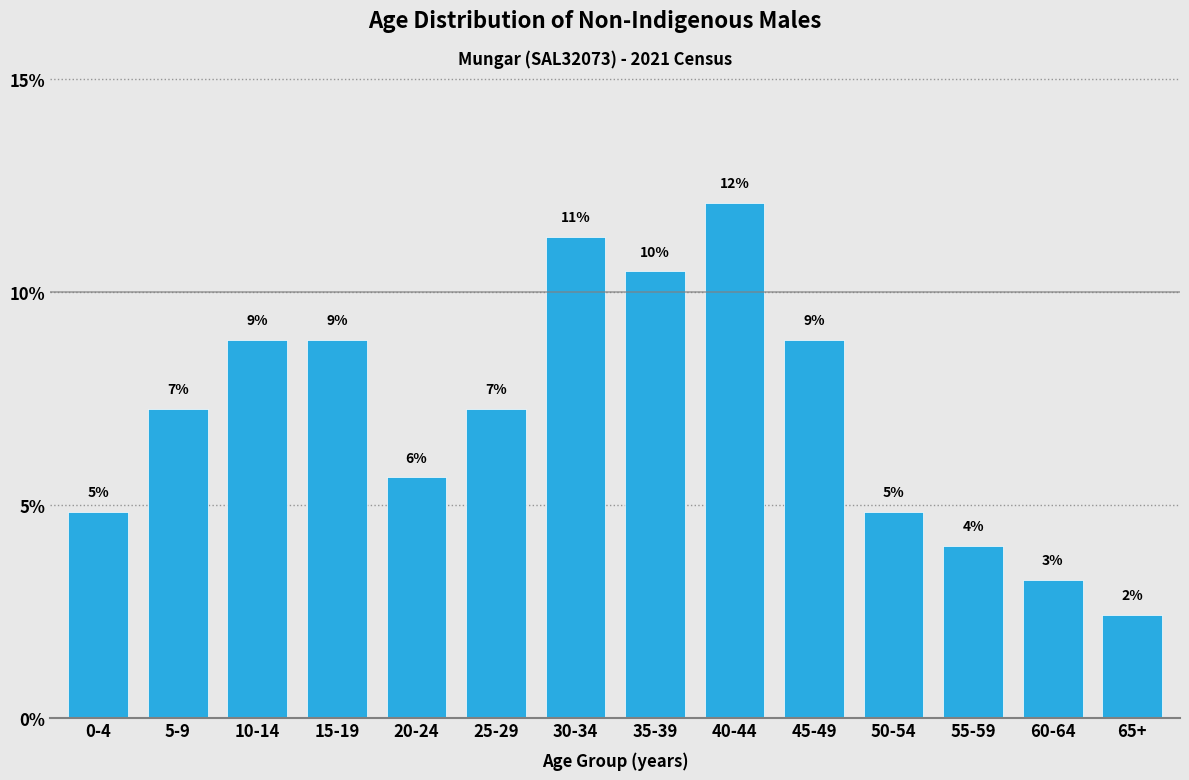

How many bars are there in total?

14